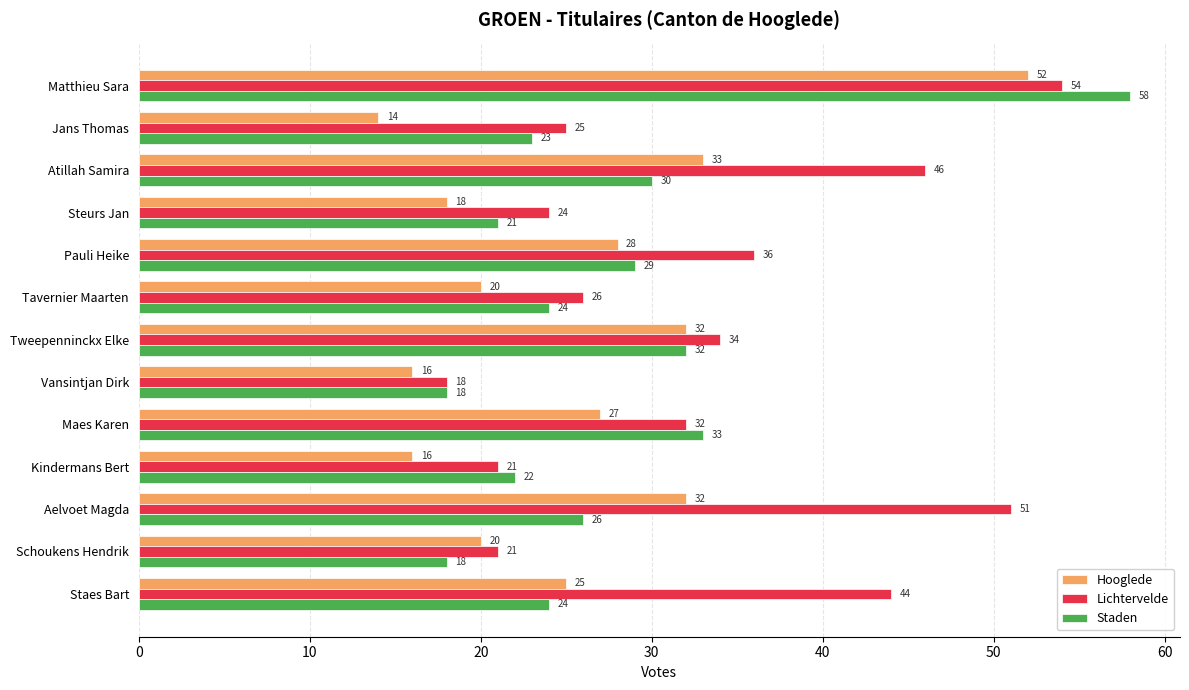

What is the difference between the maximum and second lowest values in the Lichtervelde series?

33